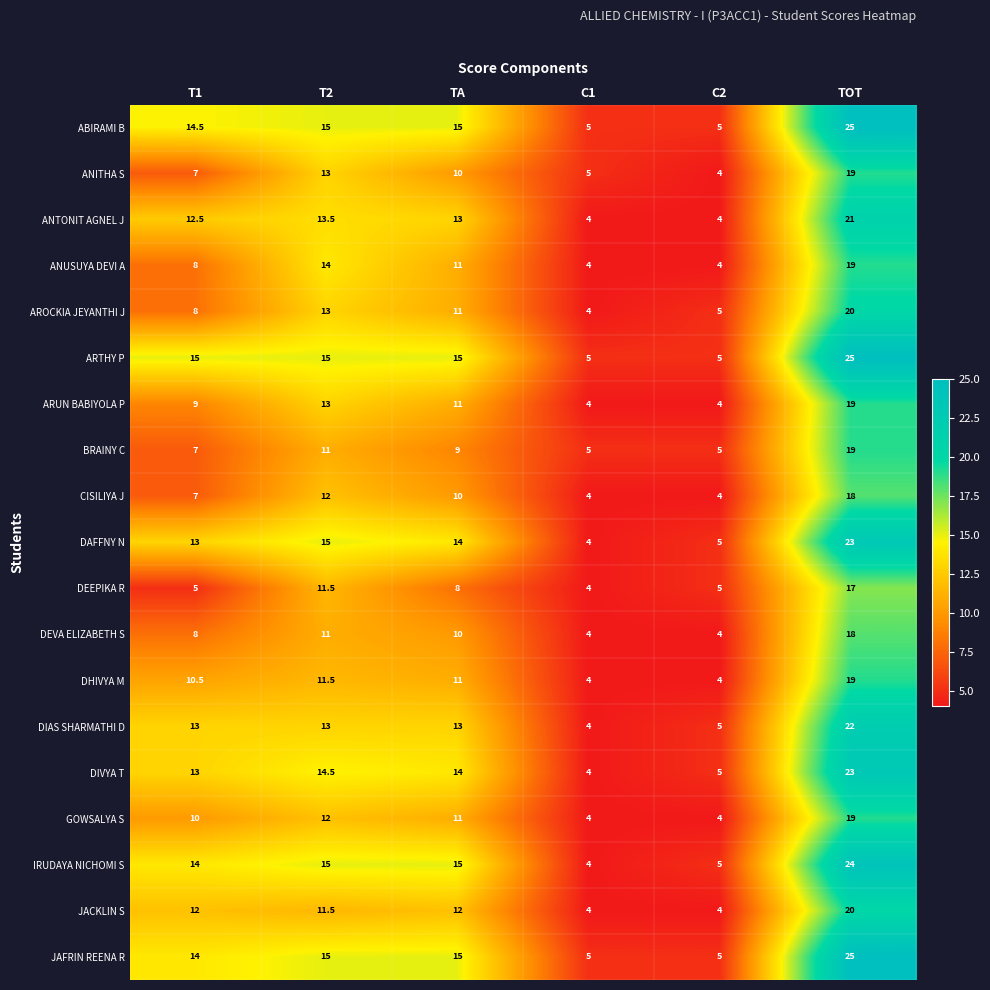

What is the sum of the DHIVYA M values at TA and C2?

15.0